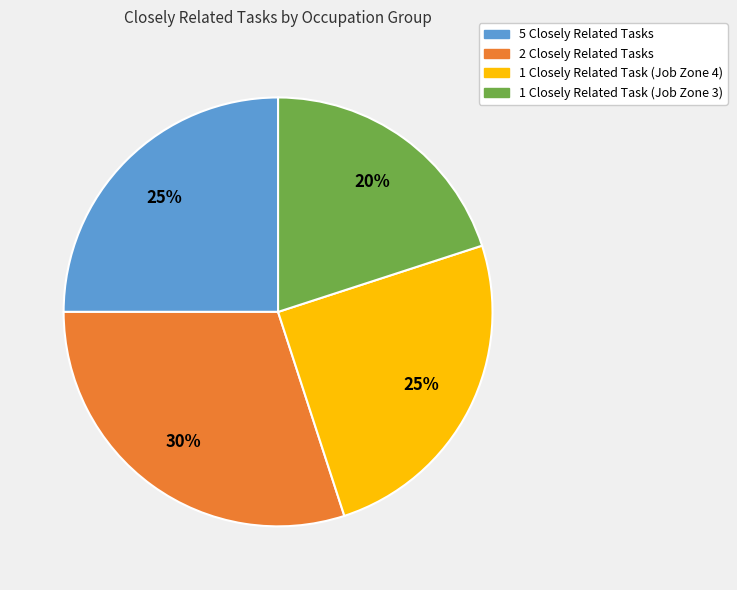

To the nearest percent, what portion does 1 Closely Related Task (Job Zone 3) represent?

20%